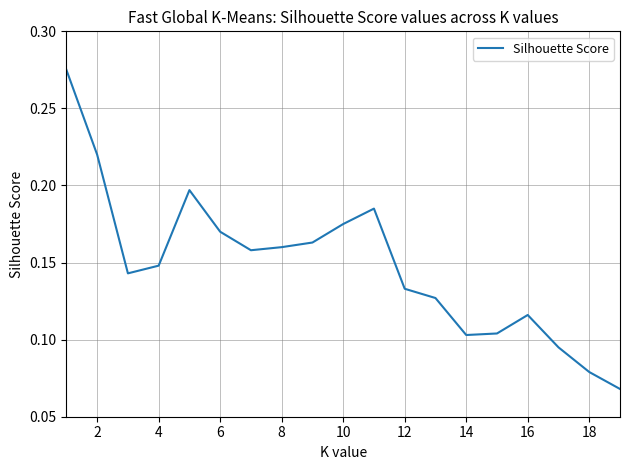

What is the maximum value shown in the chart?

0.3